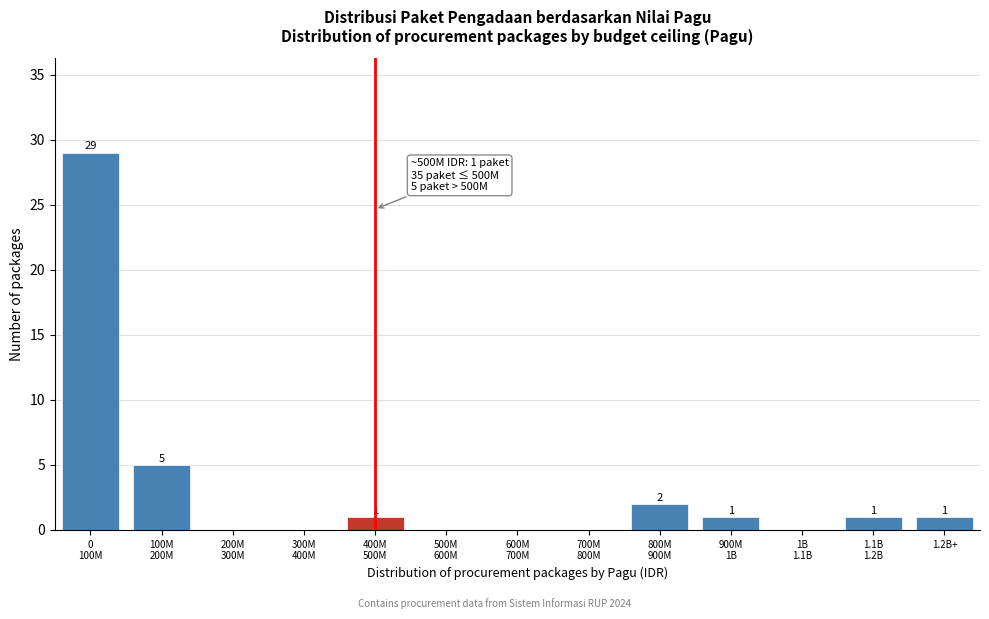

What is the maximum value shown in the chart?

29